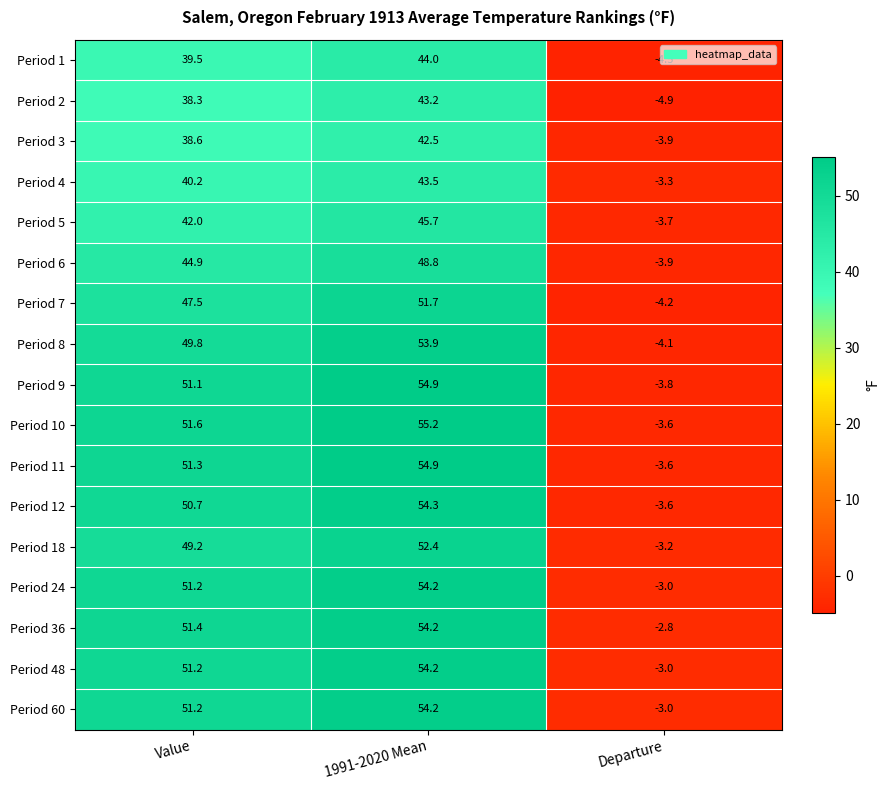

Rank the categories by Period 1 value from highest to lowest.

1991-2020 Mean, Value, Departure